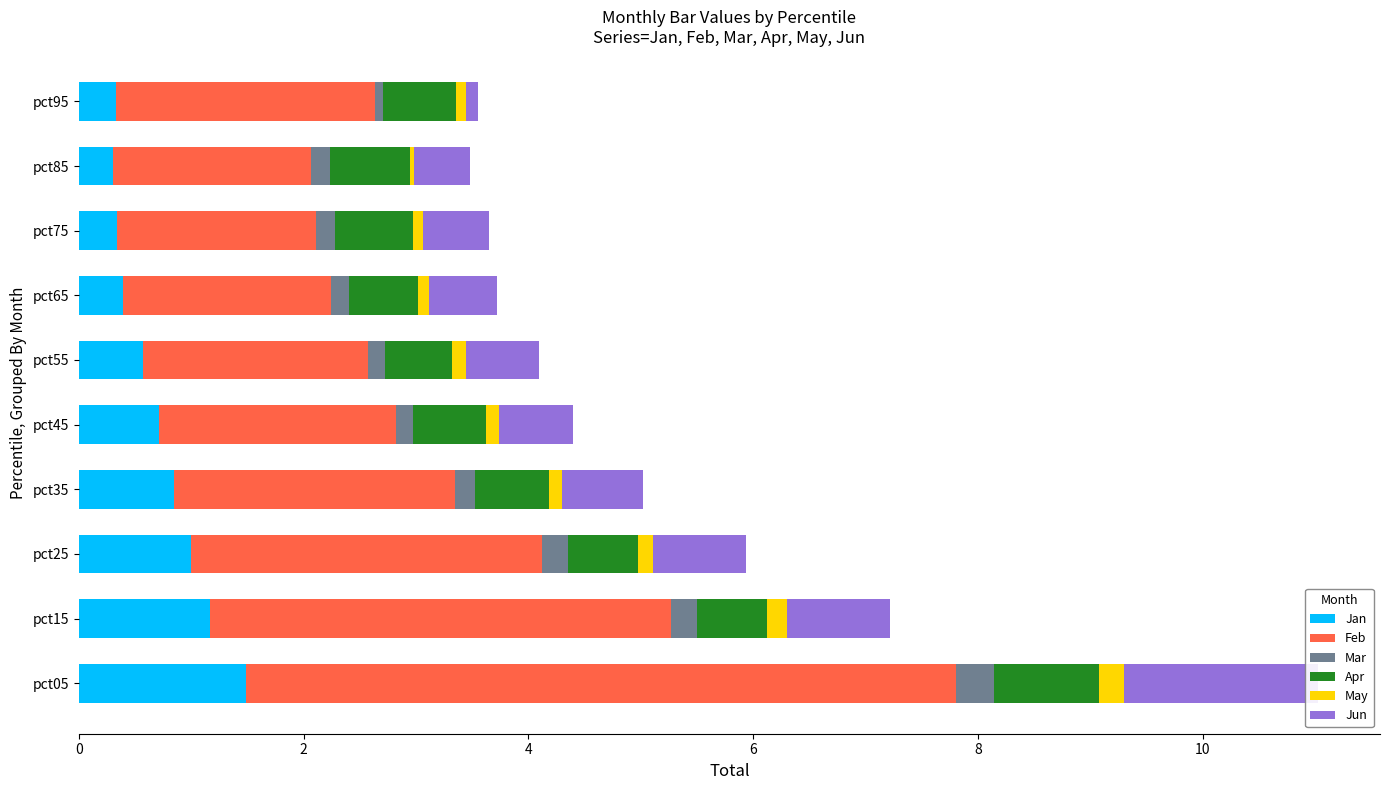

Which series changed the most between pct35 and pct45?

Feb